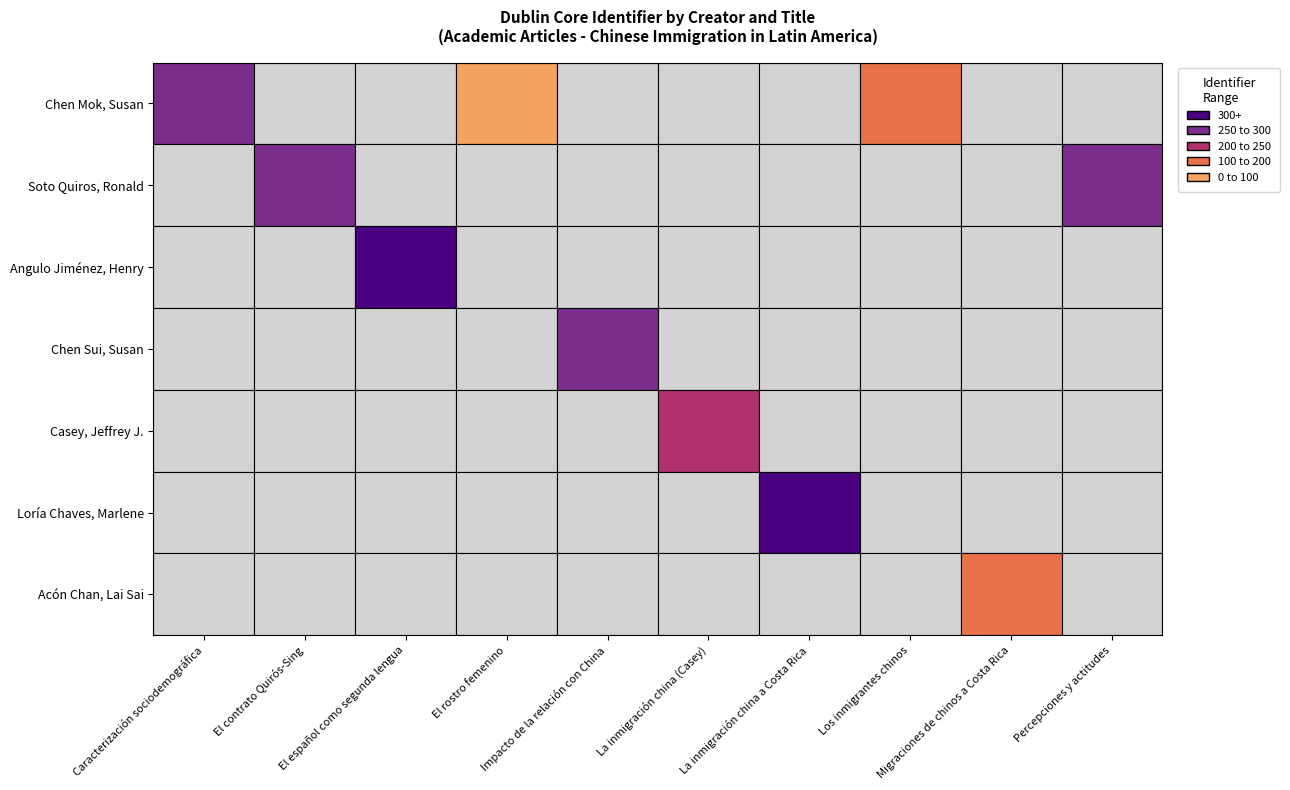

Which series changed the most between El rostro femenino and Los inmigrantes chinos?

Chen Mok, Susan